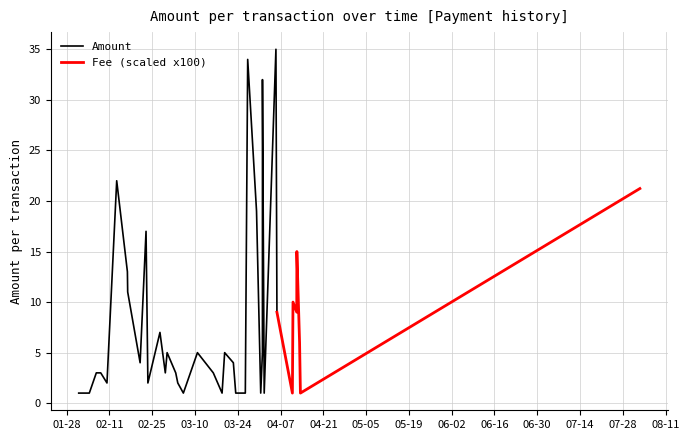

How many lines are shown in the chart?

2